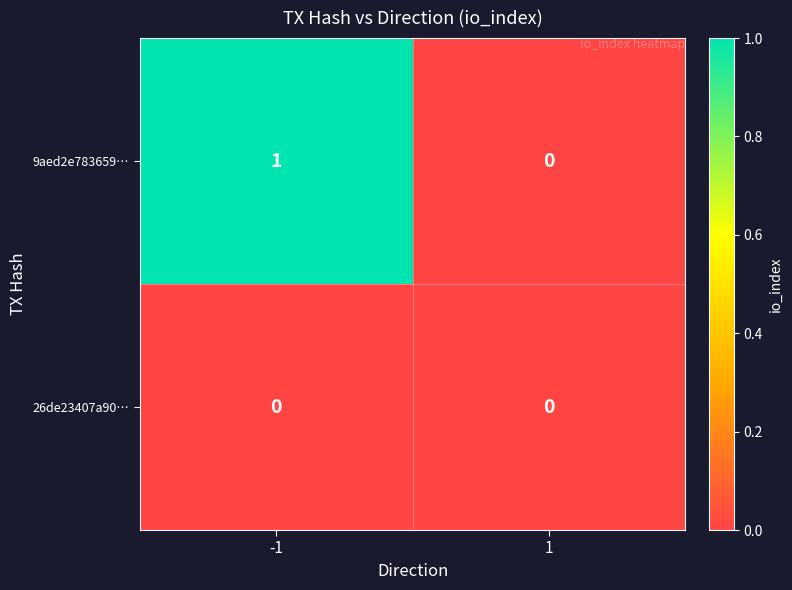

Which series has the largest total across all categories?

9aed2e783659…